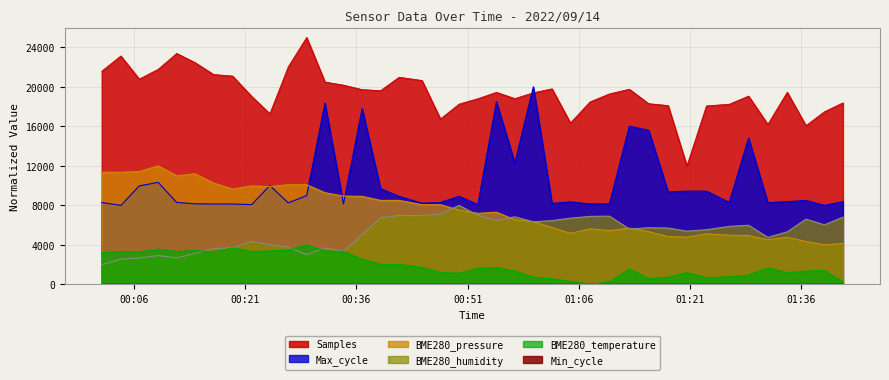

What is the value of the BME280_humidity point at the 15th from the left?

5033.7